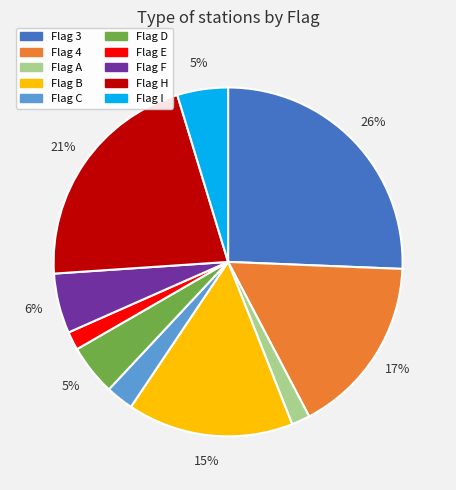

How many segments does this pie chart have?

10